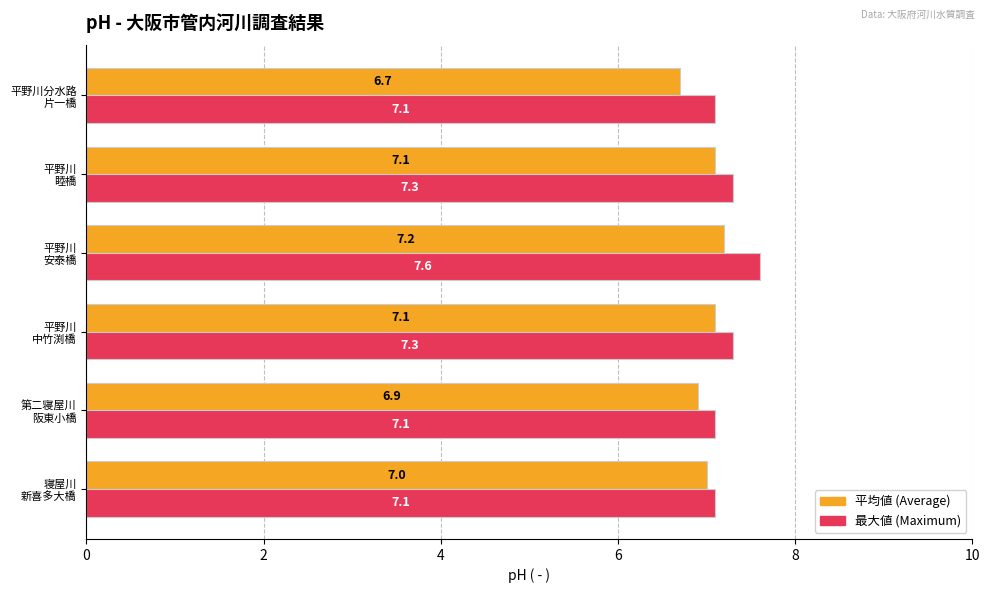

What is the greatest value displayed?

7.6